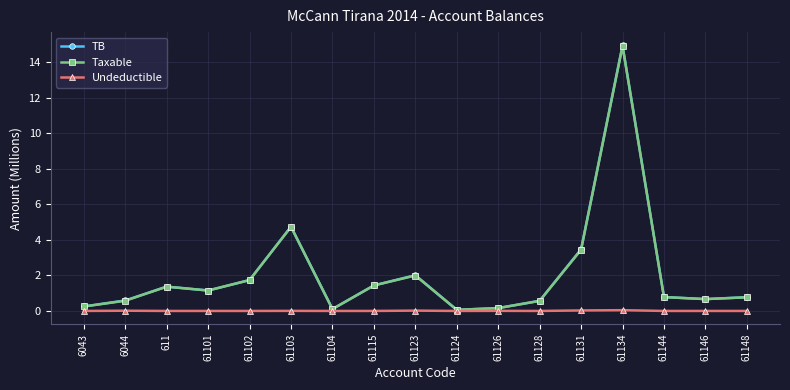

What are all the series names shown in the legend?

TB, Taxable, Undeductible